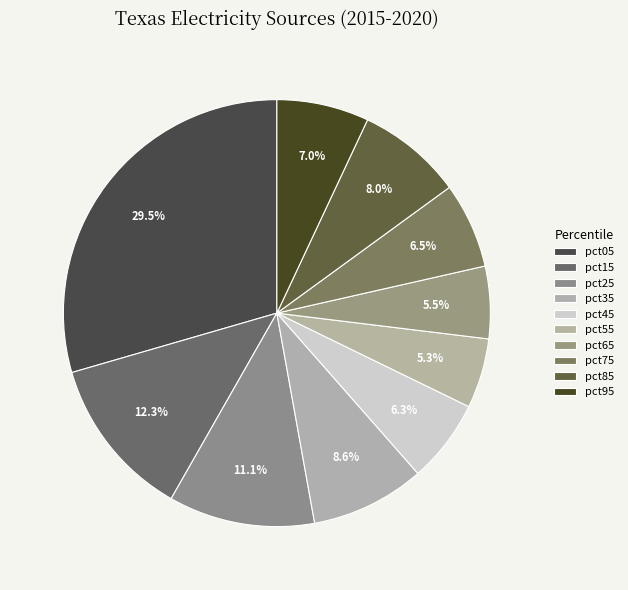

Rank the categories by value from highest to lowest.

pct05, pct15, pct25, pct35, pct85, pct95, pct75, pct45, pct65, pct55